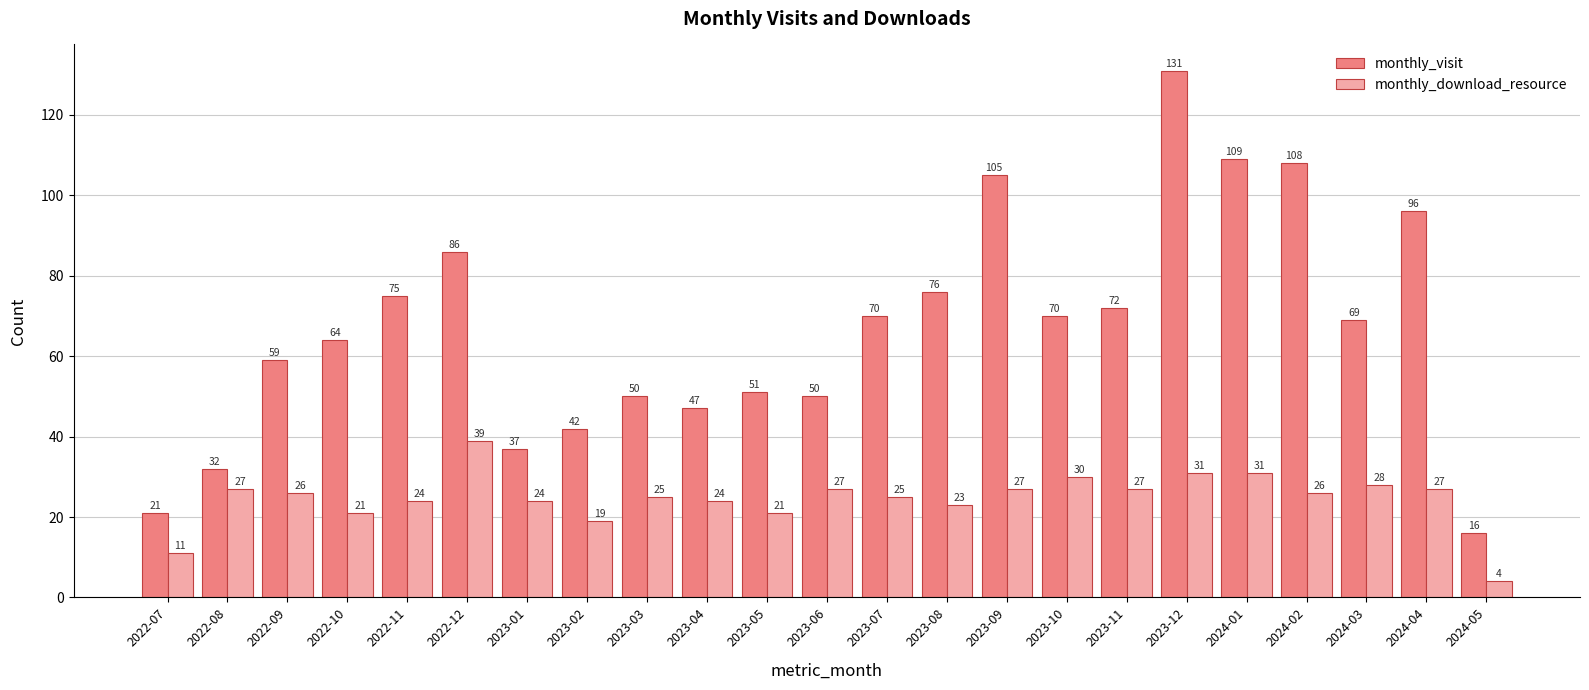

How many bars are there in each group?

2